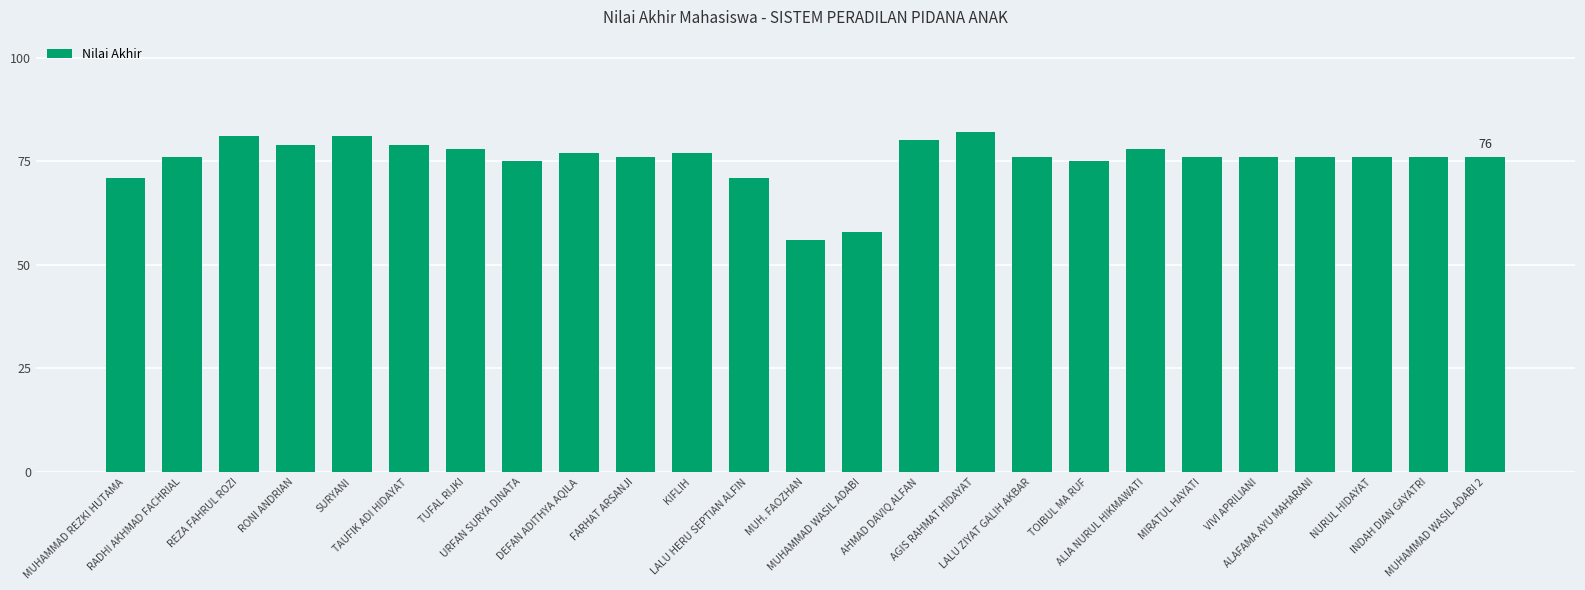

How many series are shown in this chart?

1